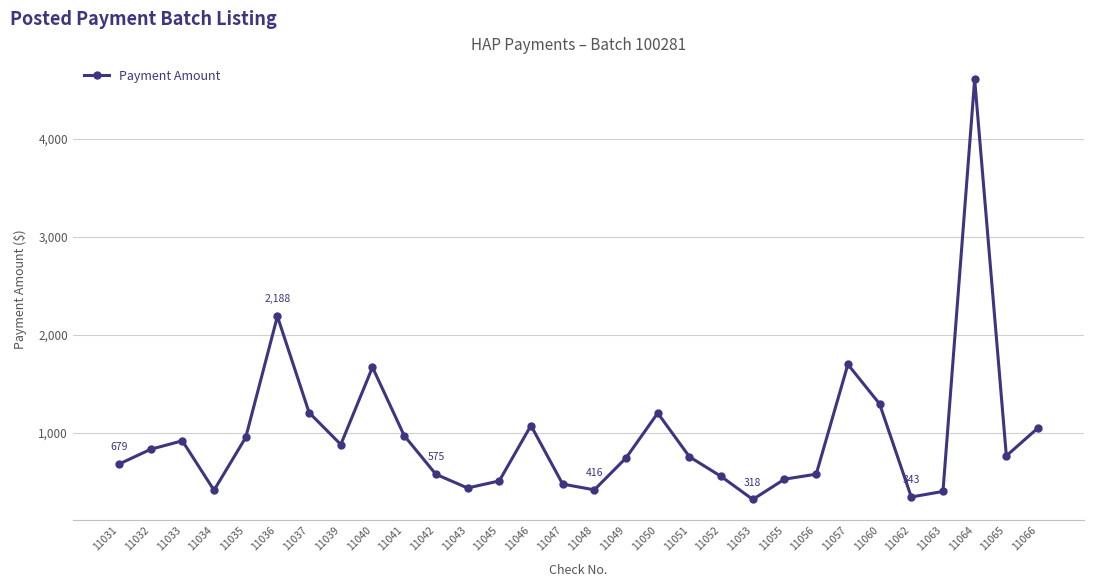

True or false: the data shows 754 at 11051.

True